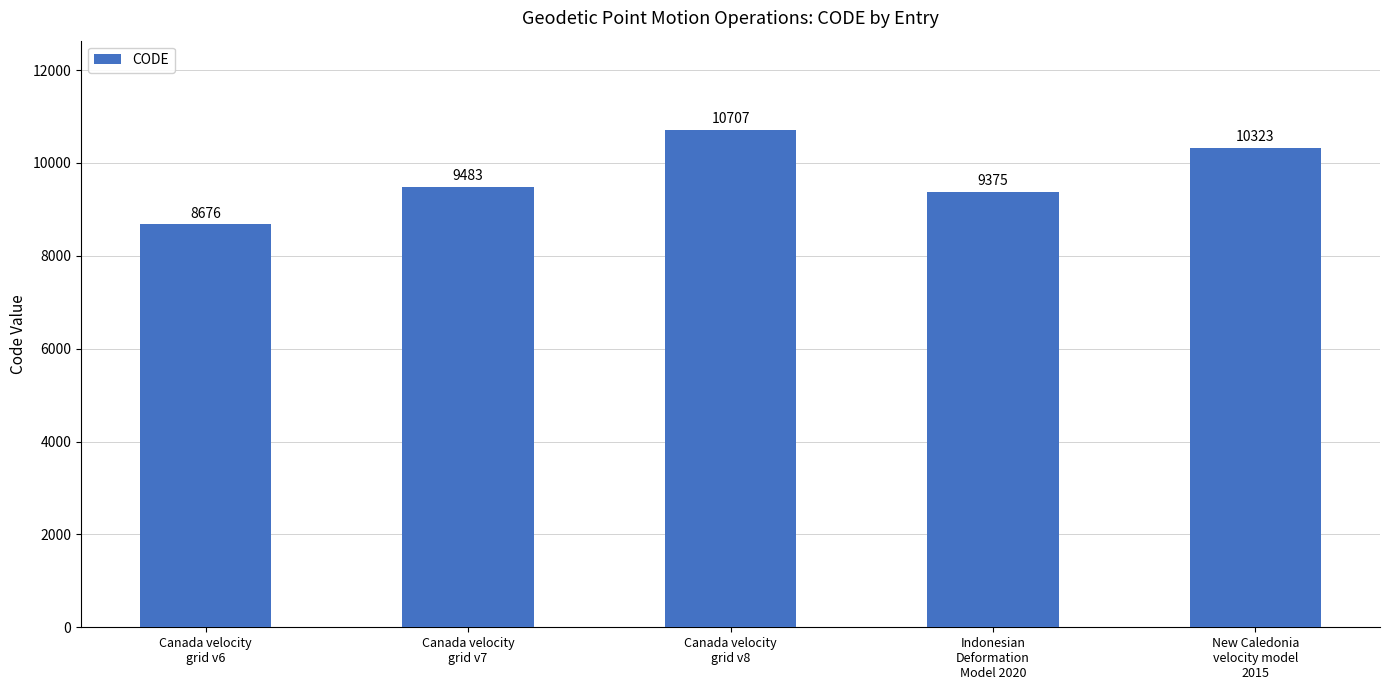

What is the sum of the values at Canada velocity
grid v7 and Canada velocity
grid v6?

18159